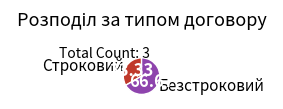

Which has a higher value, Безстроковий or Строковий?

Безстроковий